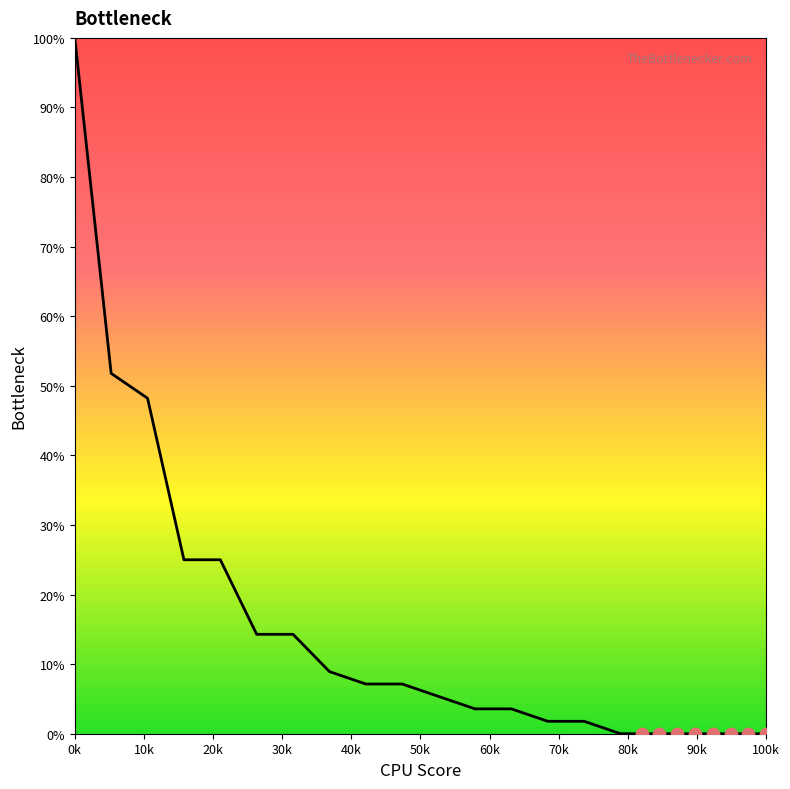

Between 100k and 20k, which is larger?

20k